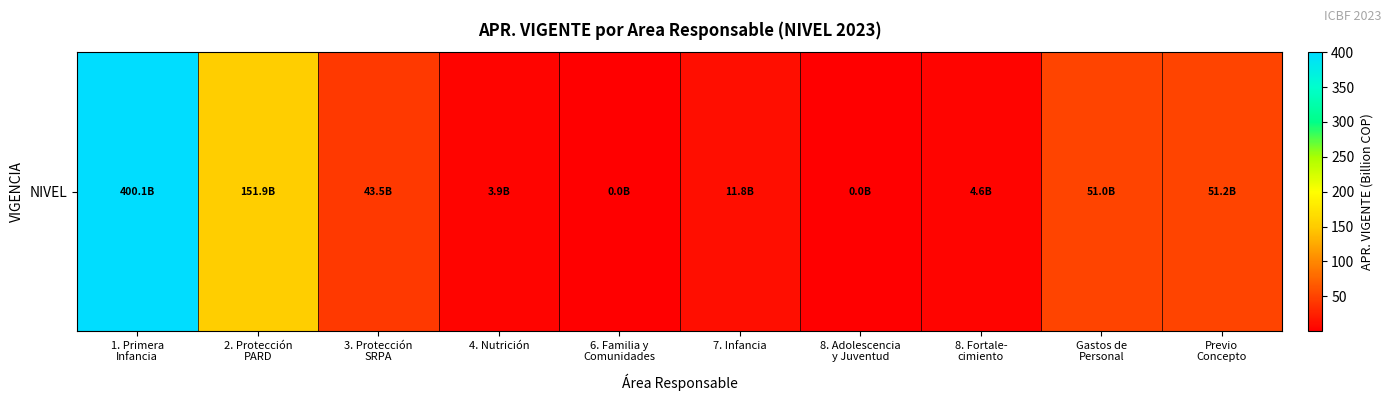

Where does the data first go above 43?

1. Primera
Infancia